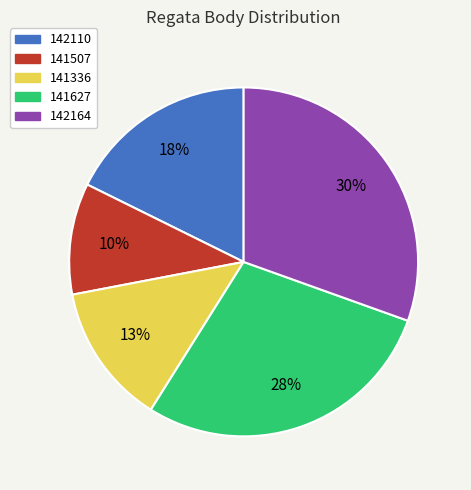

Count the number of slices in the pie.

5